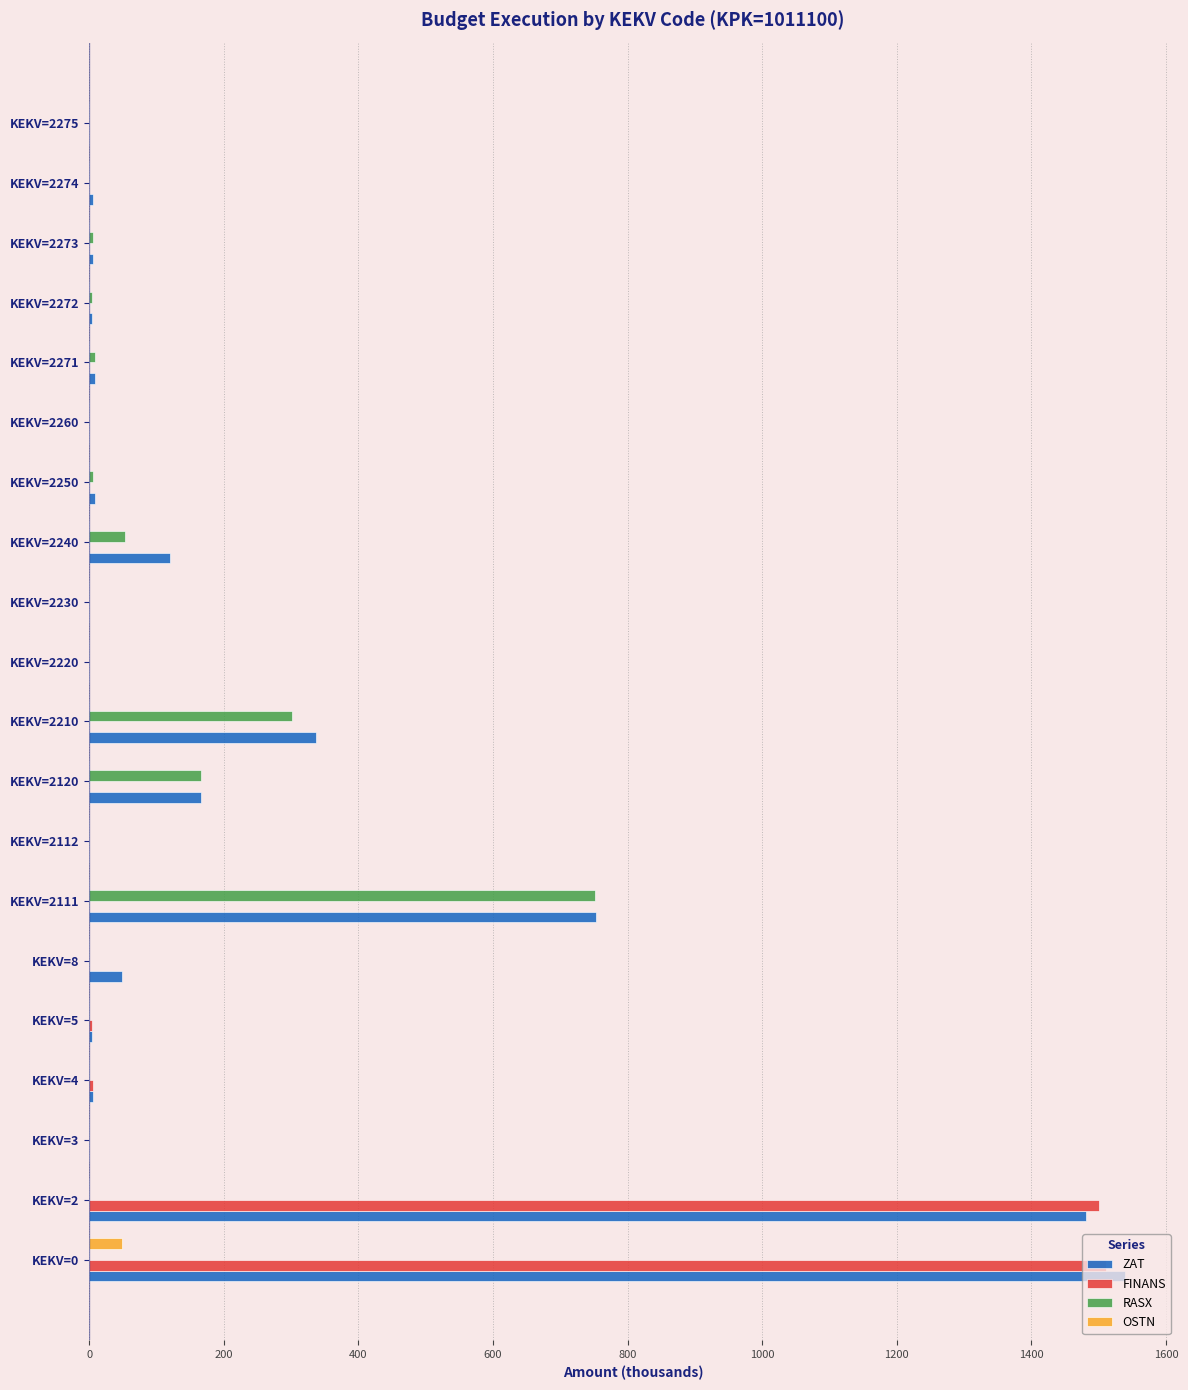

What is the sum of all RASX values?

1295.9